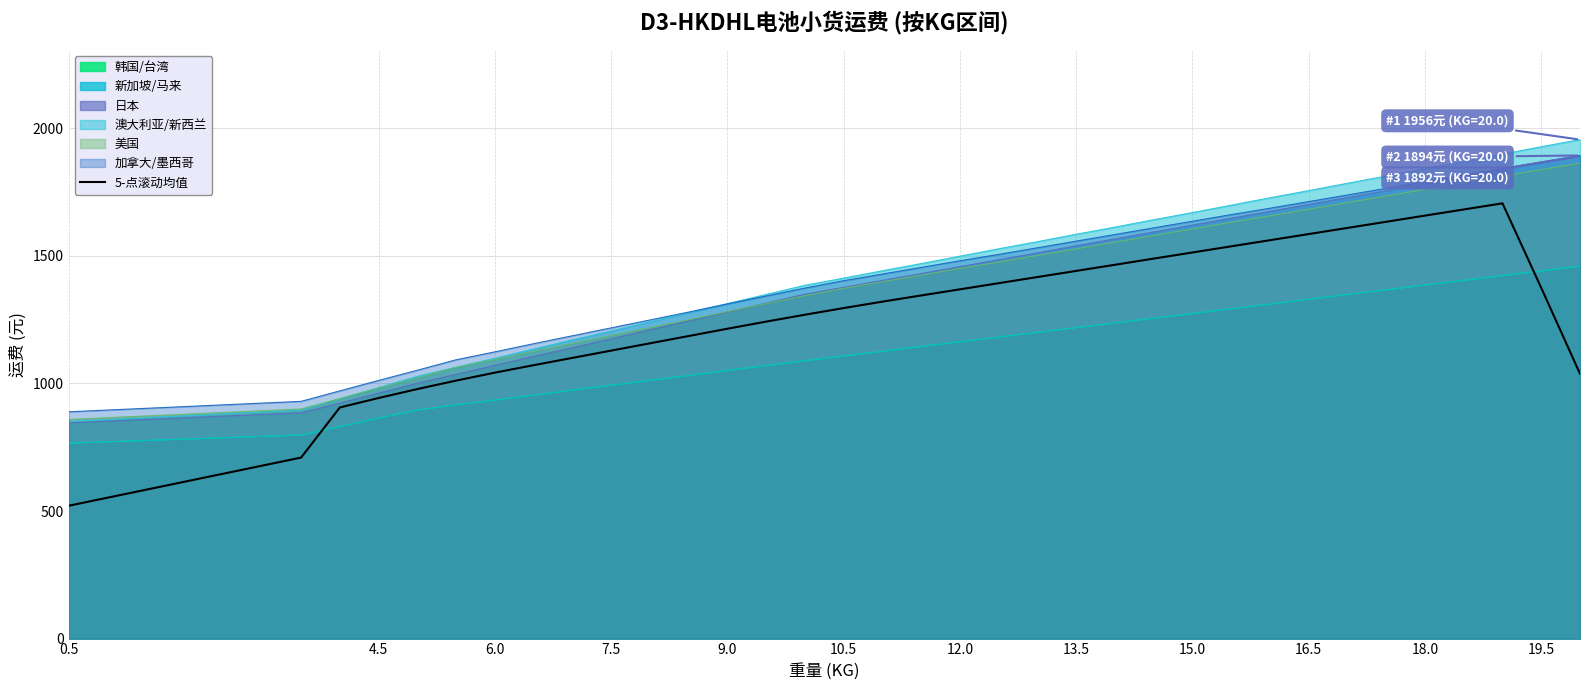

What position from the left is 18.0?

11